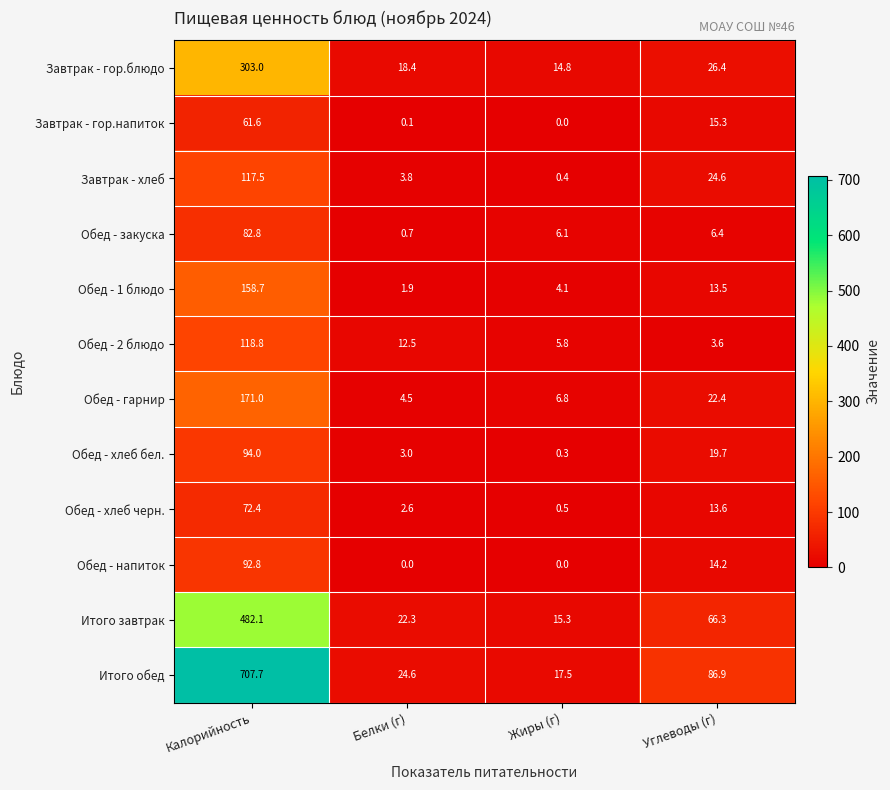

What value does the Обед - закуска series have at Калорийность?

82.8